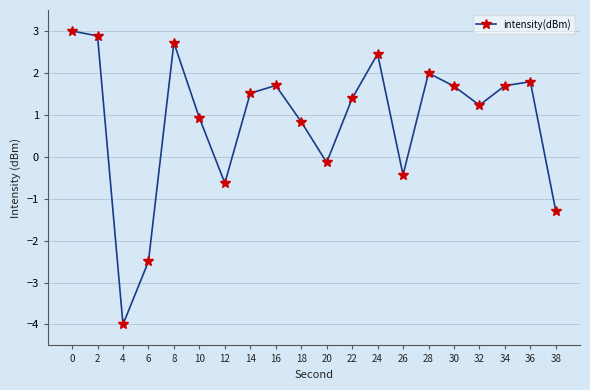

Reading left to right, transcribe all the data shown in this chart.

3.0	2.9	-4.0	-2.5	2.7	0.9	-0.6	1.5	1.7	0.8	-0.1	1.4	2.5	-0.4	2.0	1.7	1.2	1.7	1.8	-1.3